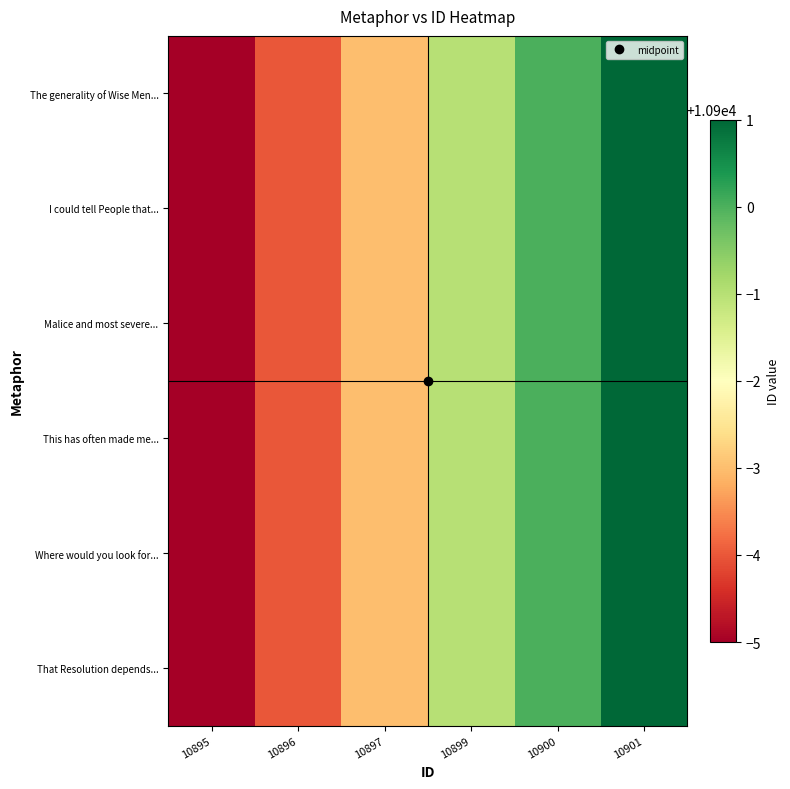

Reading left to right, extract all data points from this chart.

The generality of Wise Men...: 10895=10895	10896=10896	10897=10897	10899=10899	10900=10900	10901=10901
I could tell People that...: 10895=10895	10896=10896	10897=10897	10899=10899	10900=10900	10901=10901
Malice and most severe...: 10895=10895	10896=10896	10897=10897	10899=10899	10900=10900	10901=10901
This has often made me...: 10895=10895	10896=10896	10897=10897	10899=10899	10900=10900	10901=10901
Where would you look for...: 10895=10895	10896=10896	10897=10897	10899=10899	10900=10900	10901=10901
That Resolution depends...: 10895=10895	10896=10896	10897=10897	10899=10899	10900=10900	10901=10901